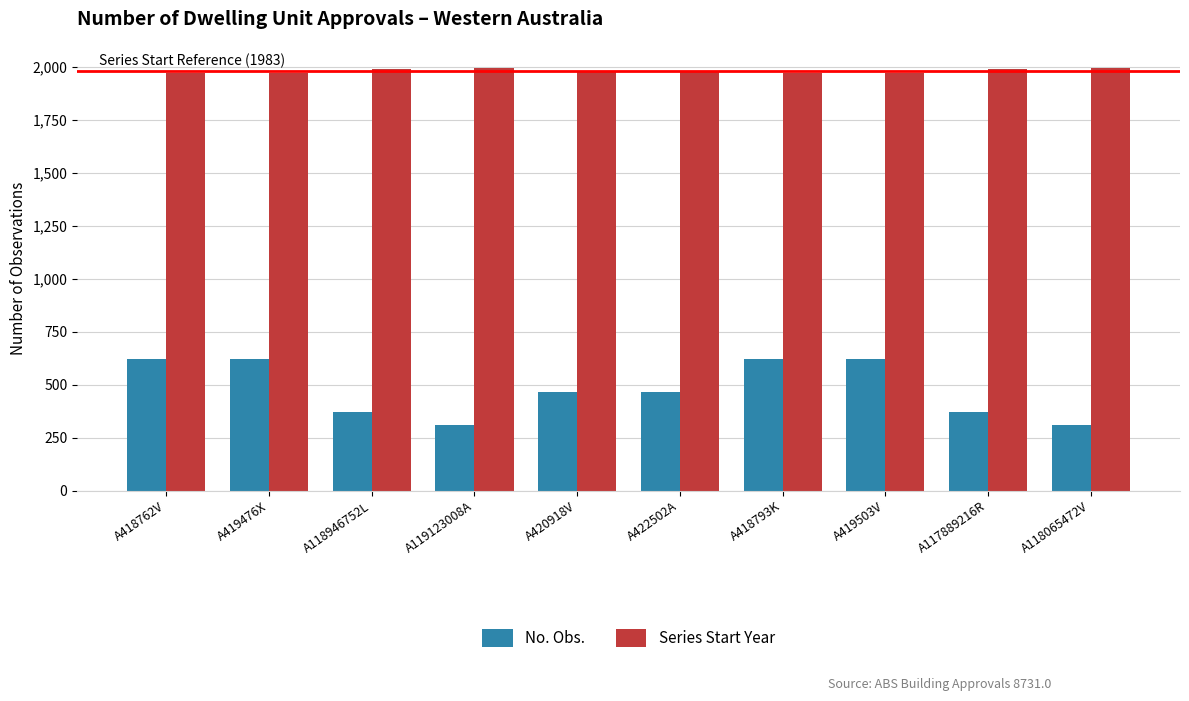

Rank the series at A418793K from highest to lowest value.

Series Start Year, No. Obs.